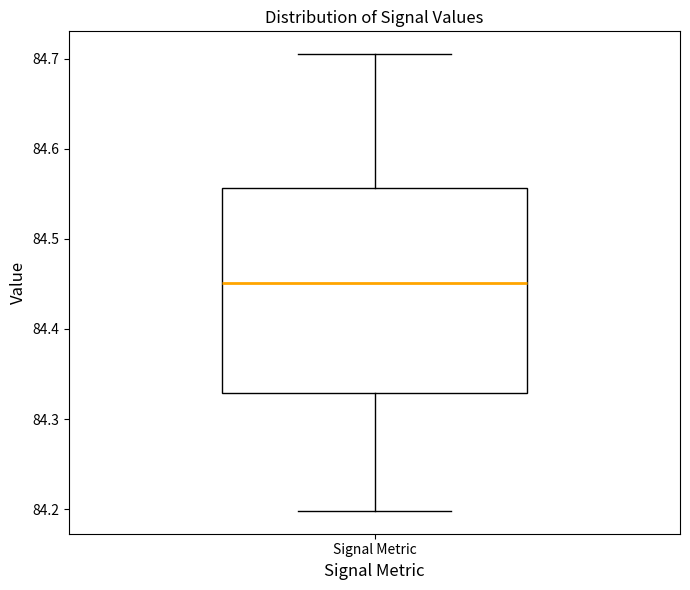

Where is the lower edge of the box for Signal Metric on the y-axis? The values are not printed on the chart, so give them approximately, as read against the axis.

84.33